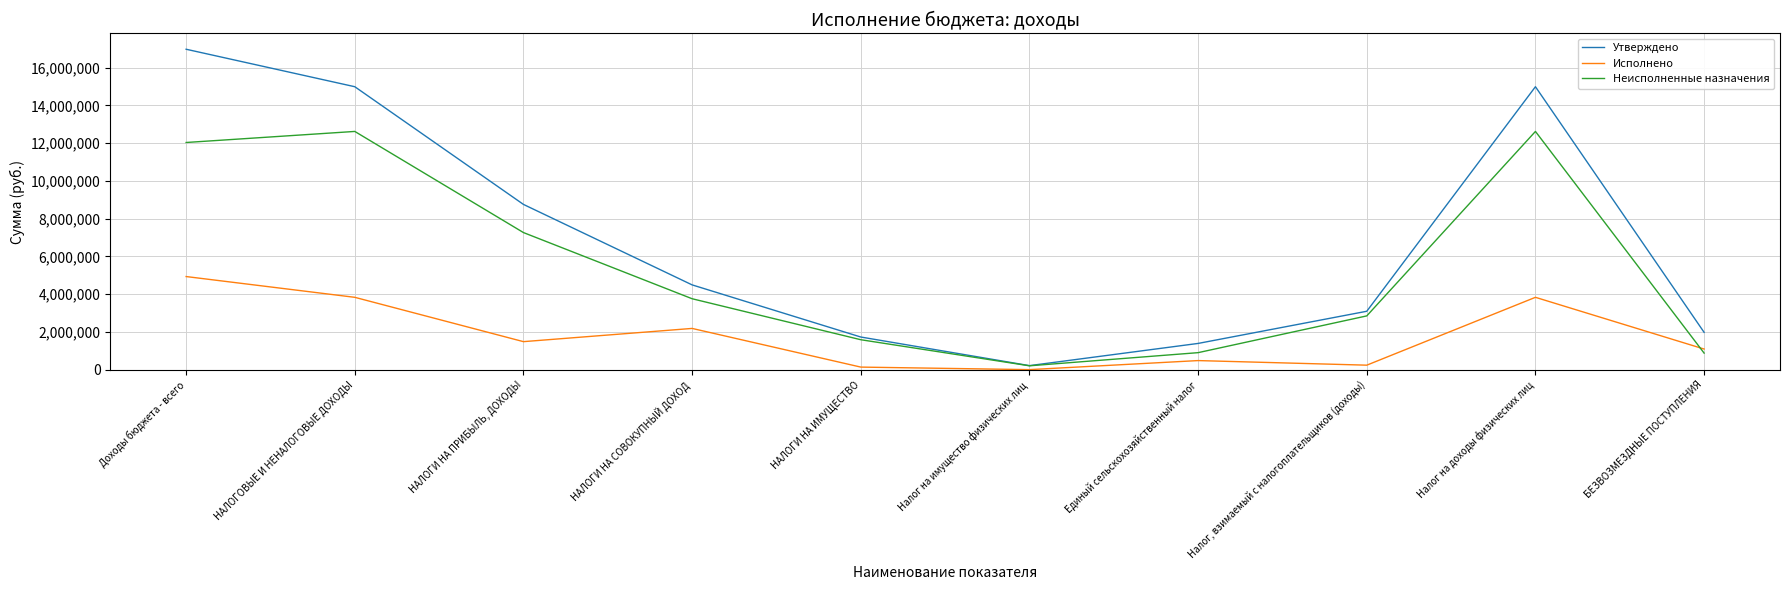

What is the maximum value for Неисполненные назначения?

12622123.8